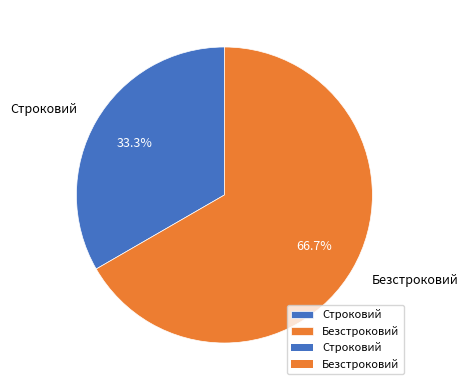

What is the majority slice?

Безстроковий